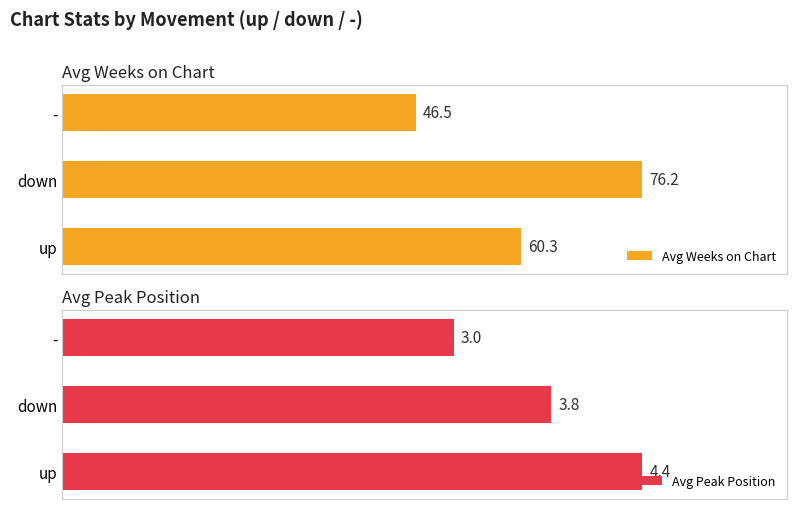

Where is Avg Weeks on Chart nearest to the value 61?

up